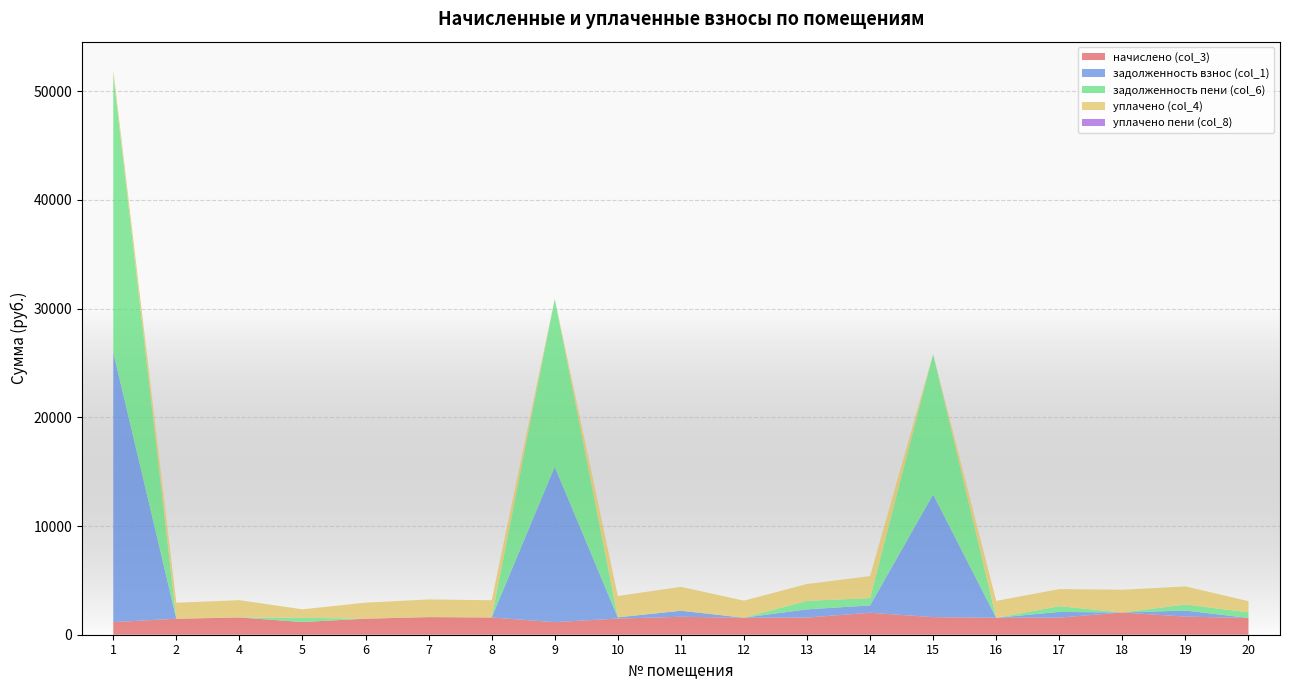

Reading left to right, list all the values displayed in this chart.

начислено (col_3): 1157.7	1471.1	1589.1	1168.8	1474.8	1622.3	1585.4	1157.7	1485.9	1651.8	1567.0	1581.7	2020.5	1618.6	1555.9	1574.3	2046.3	1666.5	1544.8
задолженность взнос (col_1): 24820.5	0.0	0.0	0.0	0.0	0.0	0.0	14287.2	111.6	550.6	0.0	751.7	673.5	11285.2	0.0	524.8	0.0	555.5	0.0
задолженность пени (col_6): 25565.9	0.0	0.0	389.6	0.0	0.0	0.0	15445.0	0.0	0.0	0.0	785.2	673.5	12903.8	0.0	524.8	0.0	555.5	515.0
уплачено (col_4): 412.4	1471.1	1589.1	779.2	1474.8	1622.3	1585.4	0.0	1964.0	2202.4	1567.0	1548.2	2020.5	0.0	1555.9	1574.3	2092.1	1666.5	1029.9
уплачено пени (col_8): 0.0	0.0	0.0	0.0	0.0	0.0	0.0	0.0	0.0	0.0	0.0	0.0	0.0	0.0	0.0	0.0	0.0	0.0	0.0